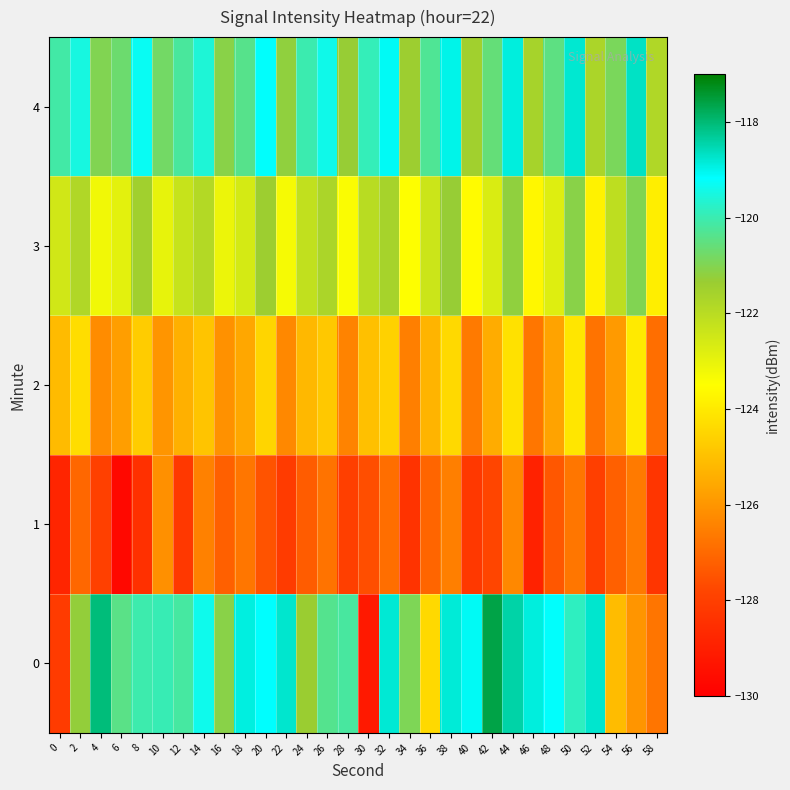

List the series in order of their peak value, highest first.

0, 4, 3, 2, 1